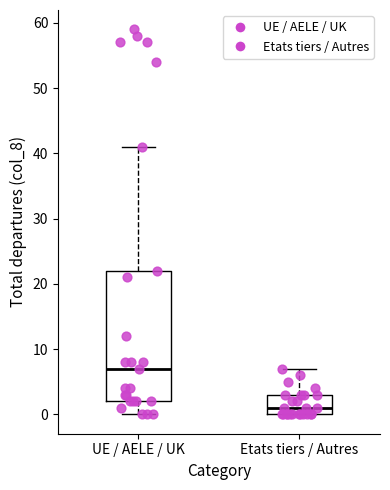

Where does the median line of the box for Etats tiers / Autres sit on the y-axis? The values are not printed on the chart, so give them approximately, as read against the axis.

1